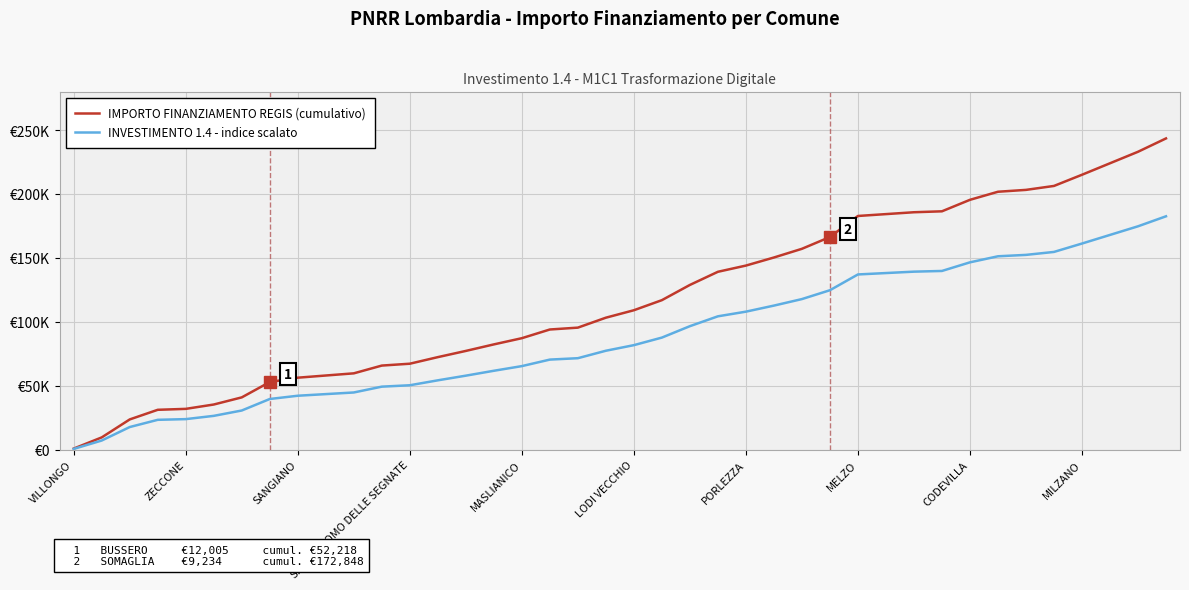

What are all the series names shown in the legend?

IMPORTO FINANZIAMENTO REGIS (cumulativo), INVESTIMENTO 1.4 - indice scalato